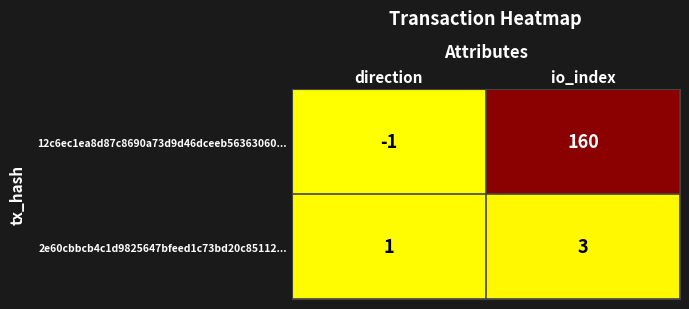

At which category is the sum across all series the highest?

io_index